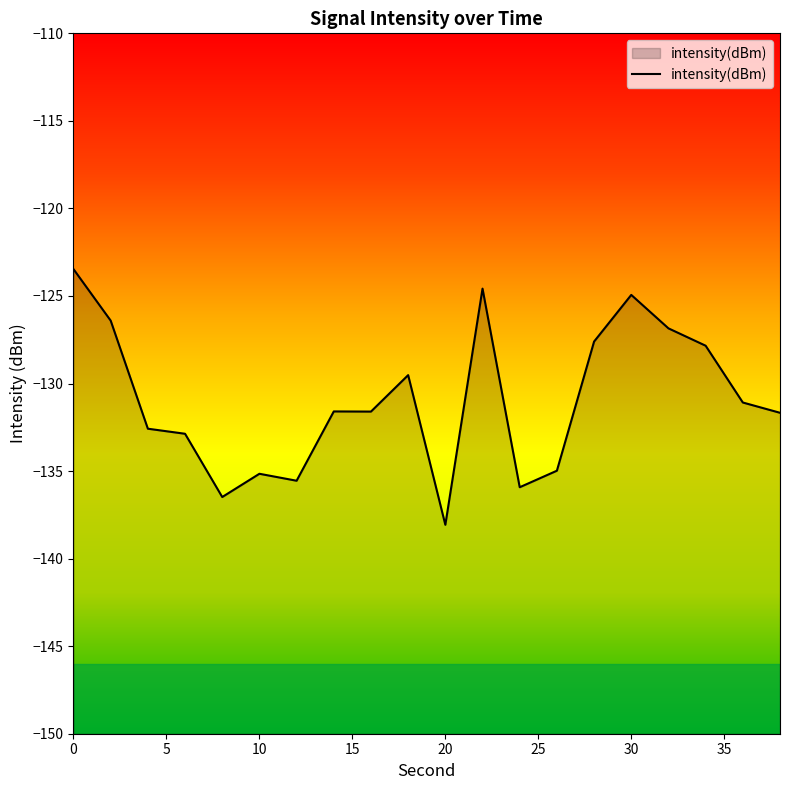

Count the number of values greater than -131.

8